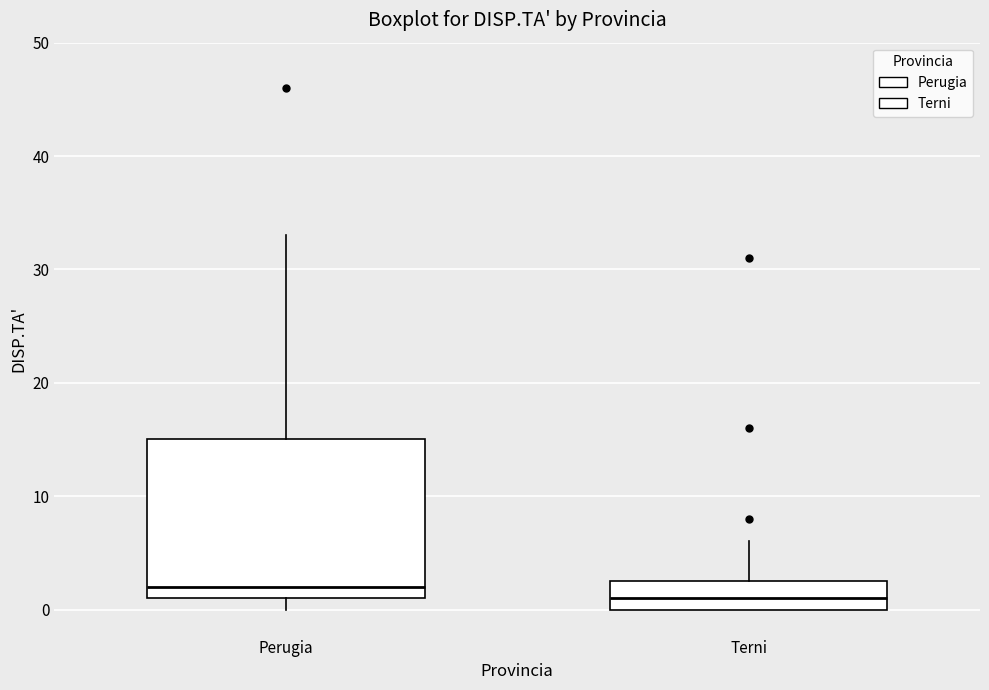

Reading left to right, transcribe this box plot: for each box, give where its median line is, the range the box spans, and where its two whiskers end, as read against the y-axis. The values are not printed on the chart, so give them approximately, as read against the axis.

Perugia: median 2, box 1 to 15, whiskers 0 to 33
Terni: median 1, box 0 to 3, whiskers 0 to 6